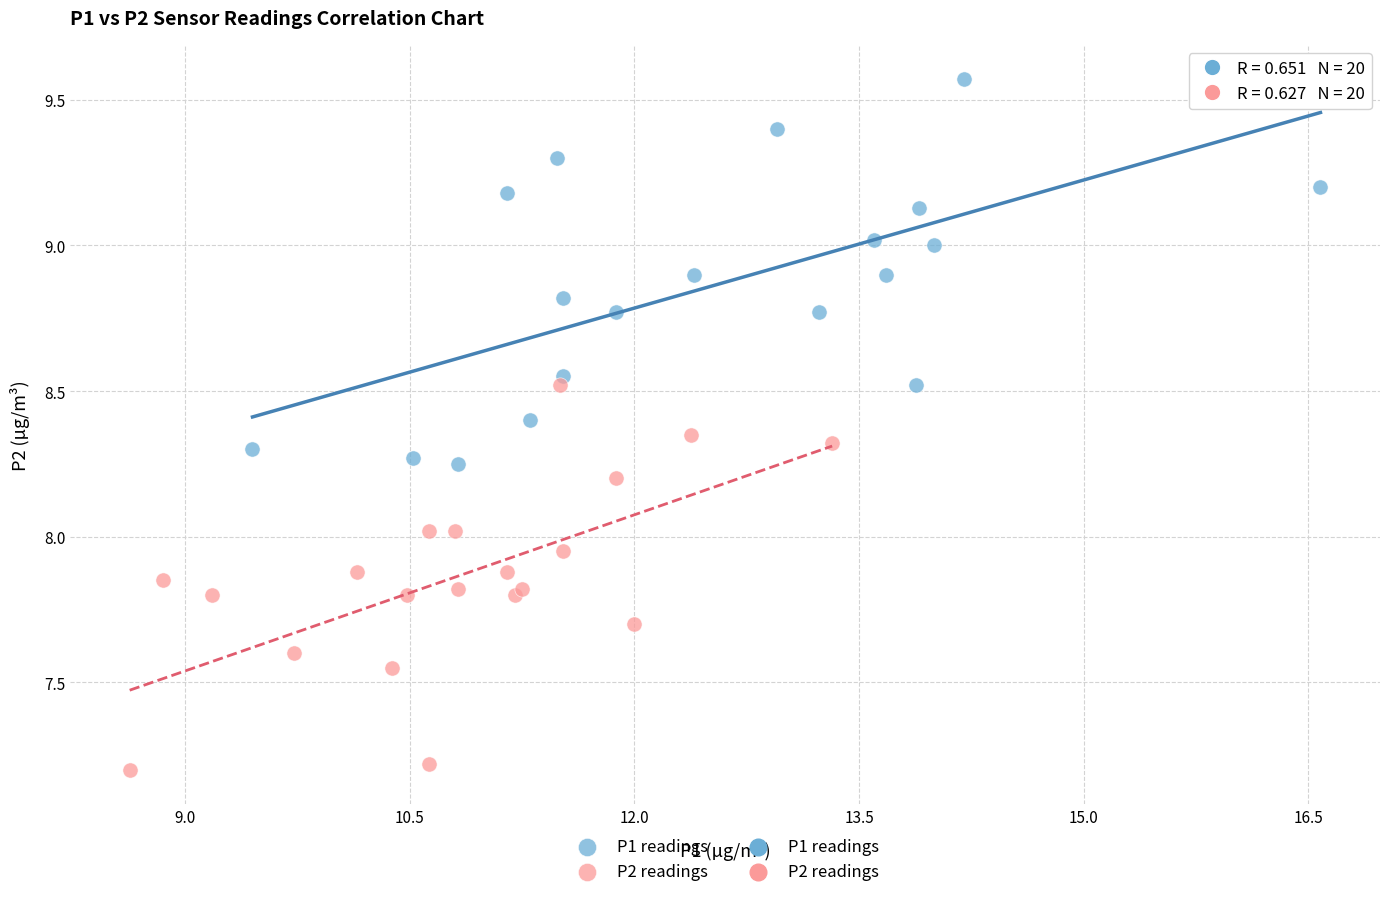

Which series contains the lowest Y value?

P2 readings